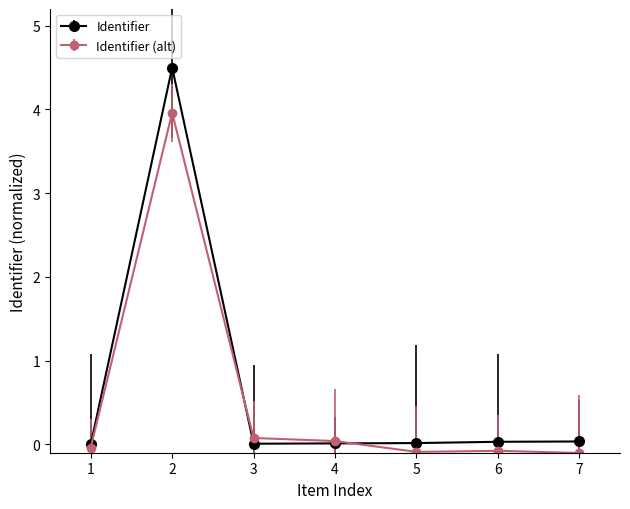

Which series has the largest range (max minus min)?

Identifier